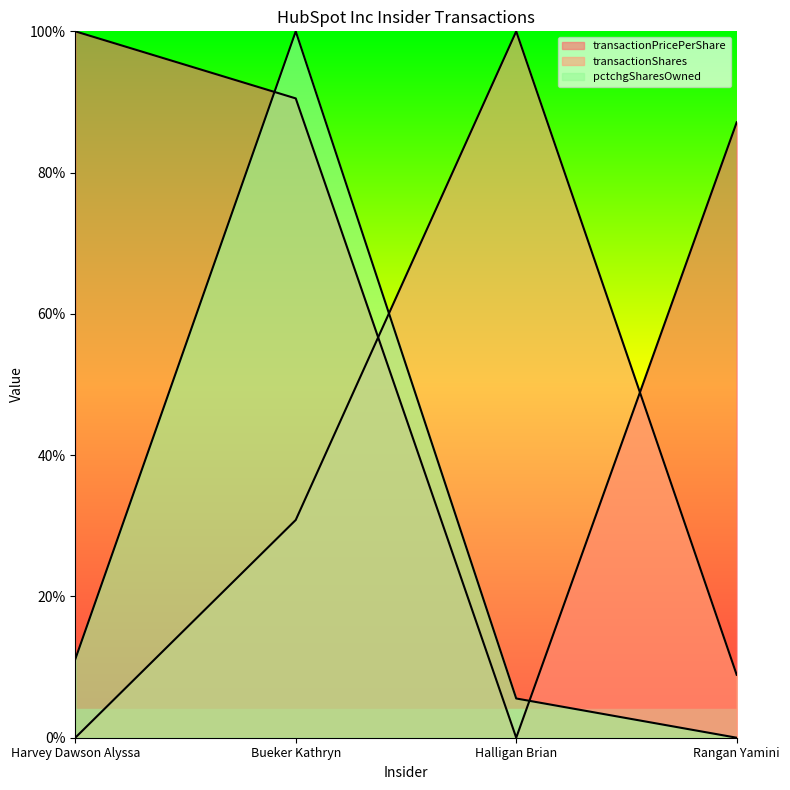

Does the chart have visible grid lines?

No